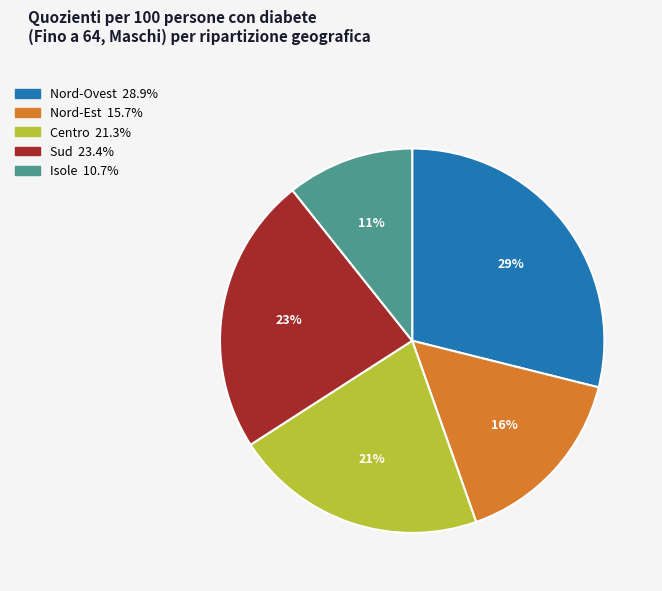

Approximately how many times larger is the value at Sud compared to Centro?

1.1